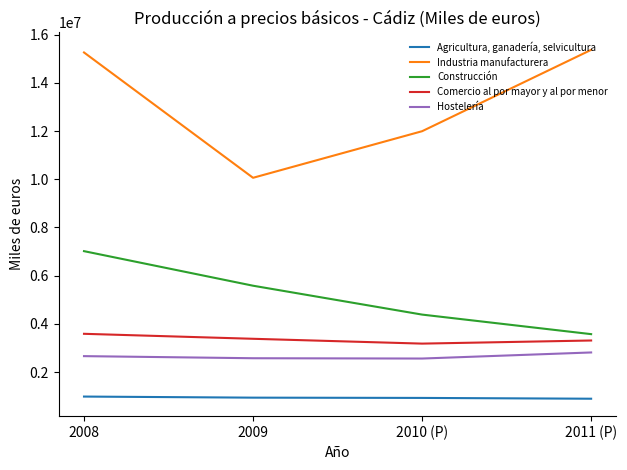

True or false: Comercio al por mayor y al por menor and Construcción cross at least once.

False